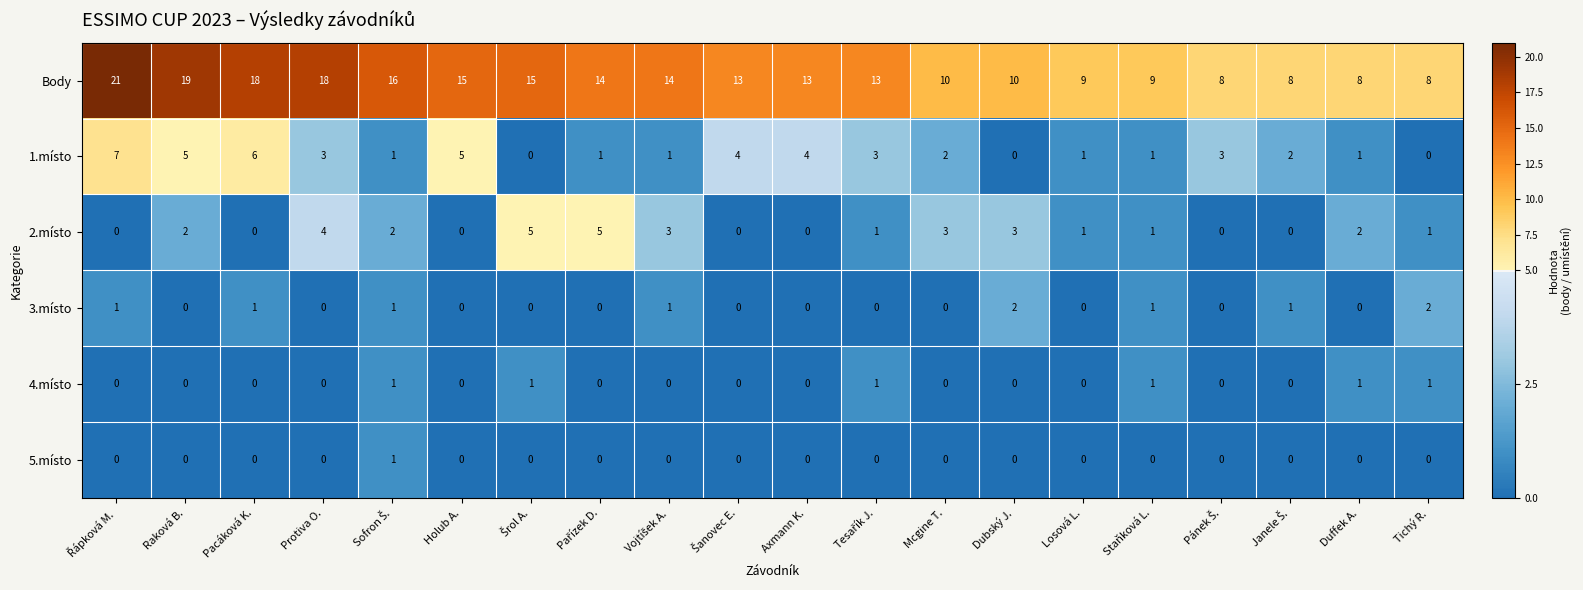

What is the minimum value for Body?

8